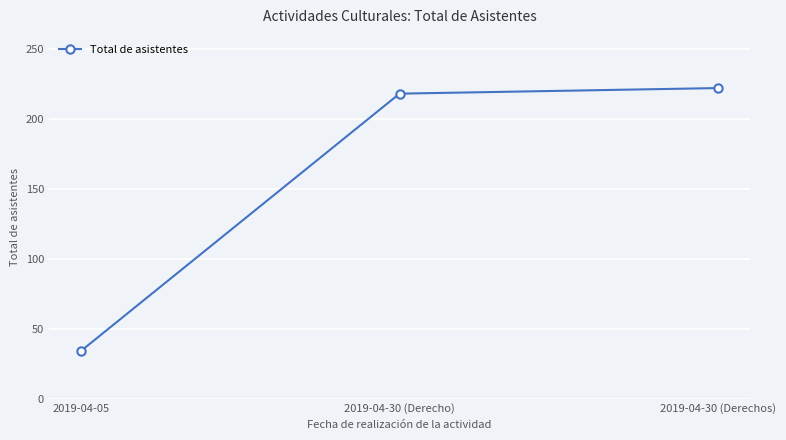

List the labels in order of value, largest first.

2019-04-30 (Derechos), 2019-04-30 (Derecho), 2019-04-05